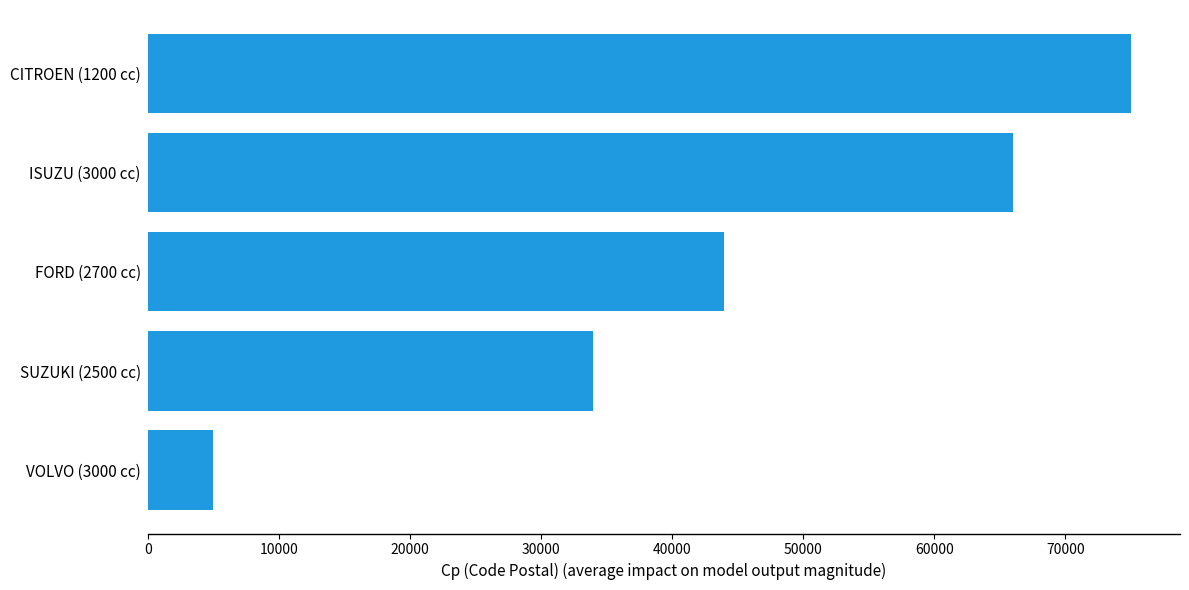

List the labels in order of value, largest first.

CITROEN (1200 cc), ISUZU (3000 cc), FORD (2700 cc), SUZUKI (2500 cc), VOLVO (3000 cc)